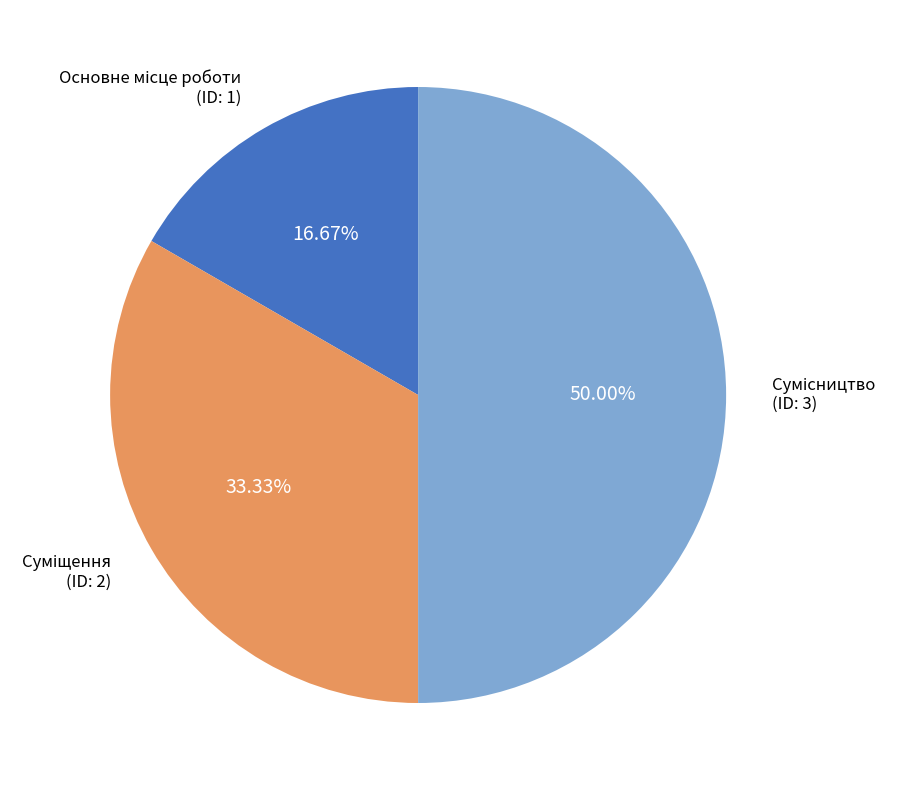

Combined, do Сумісництво and Основне місце роботи account for over 50%?

Yes